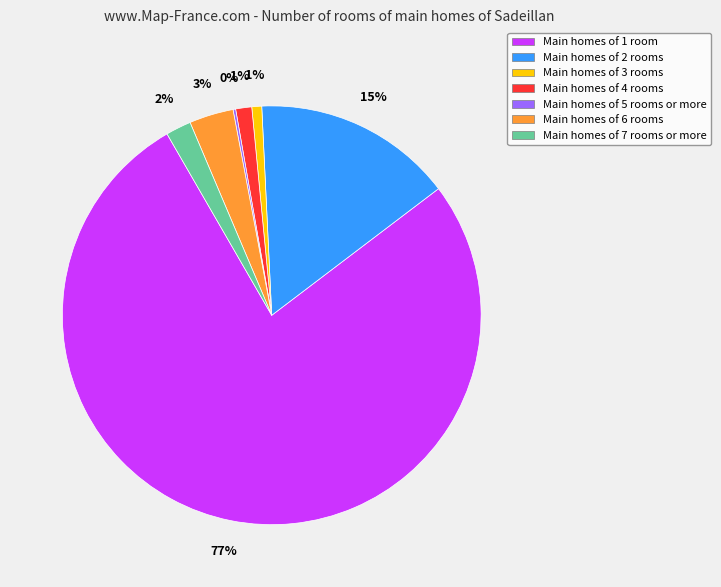

Is there any slice that represents more than half of the pie?

Yes